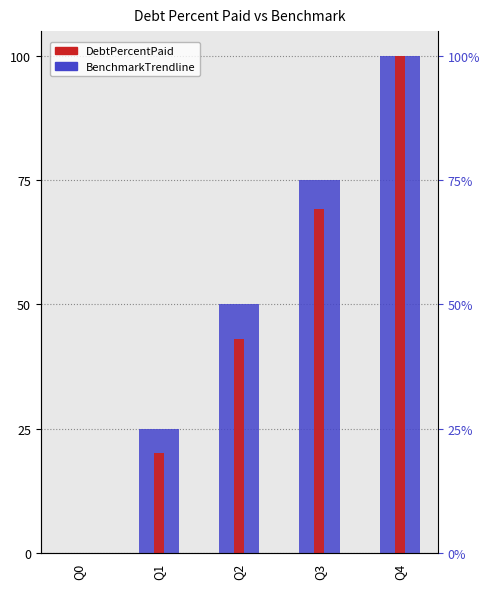

What are all the series names shown in the legend?

BenchmarkTrendline, DebtPercentPaid